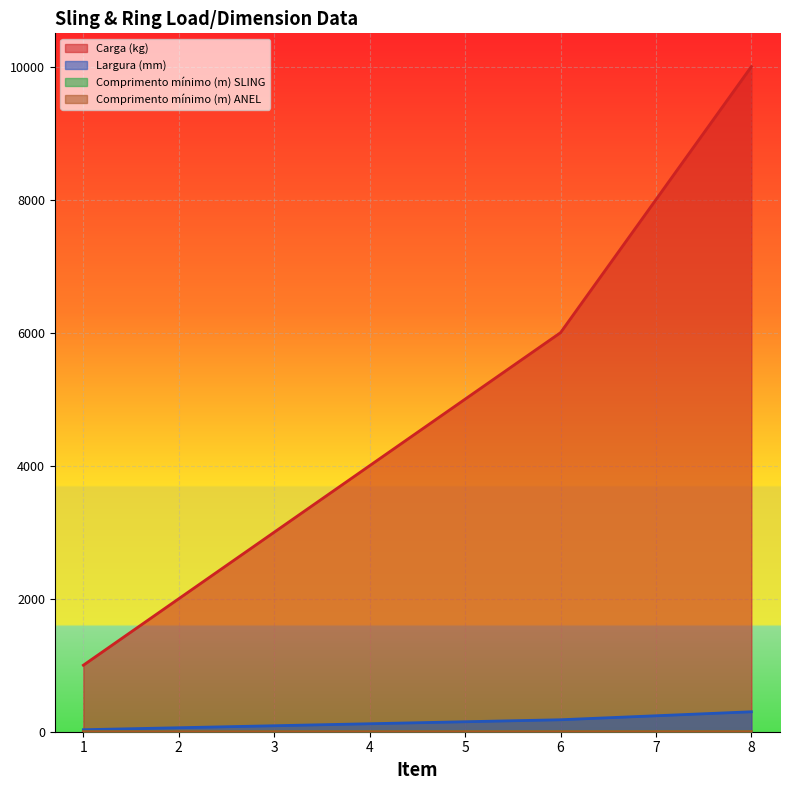

Which has a higher value, 4 or 3?

4